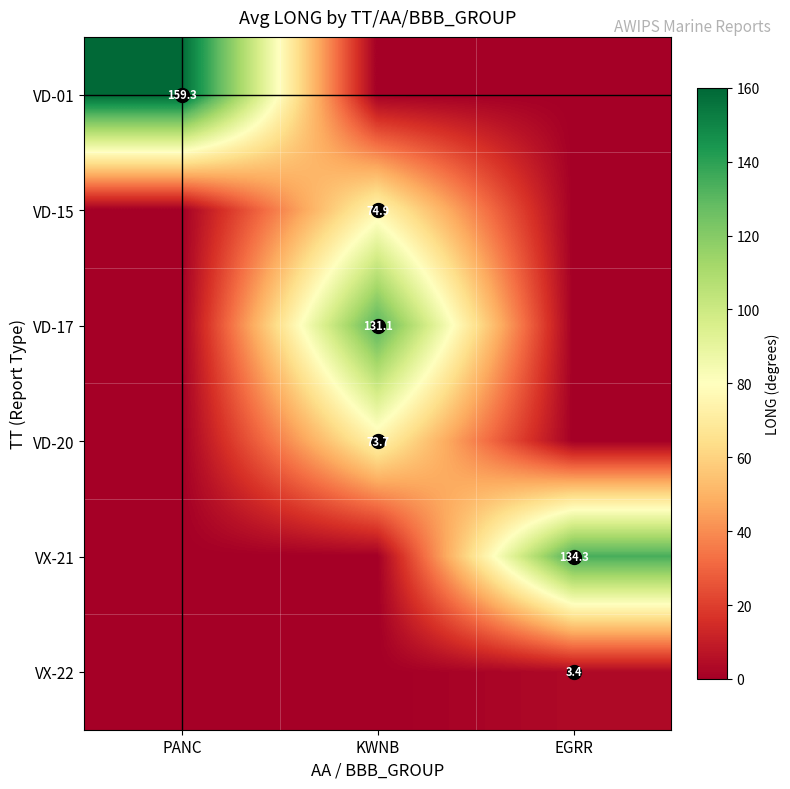

What is the highest value of the VD-17 series?

131.1